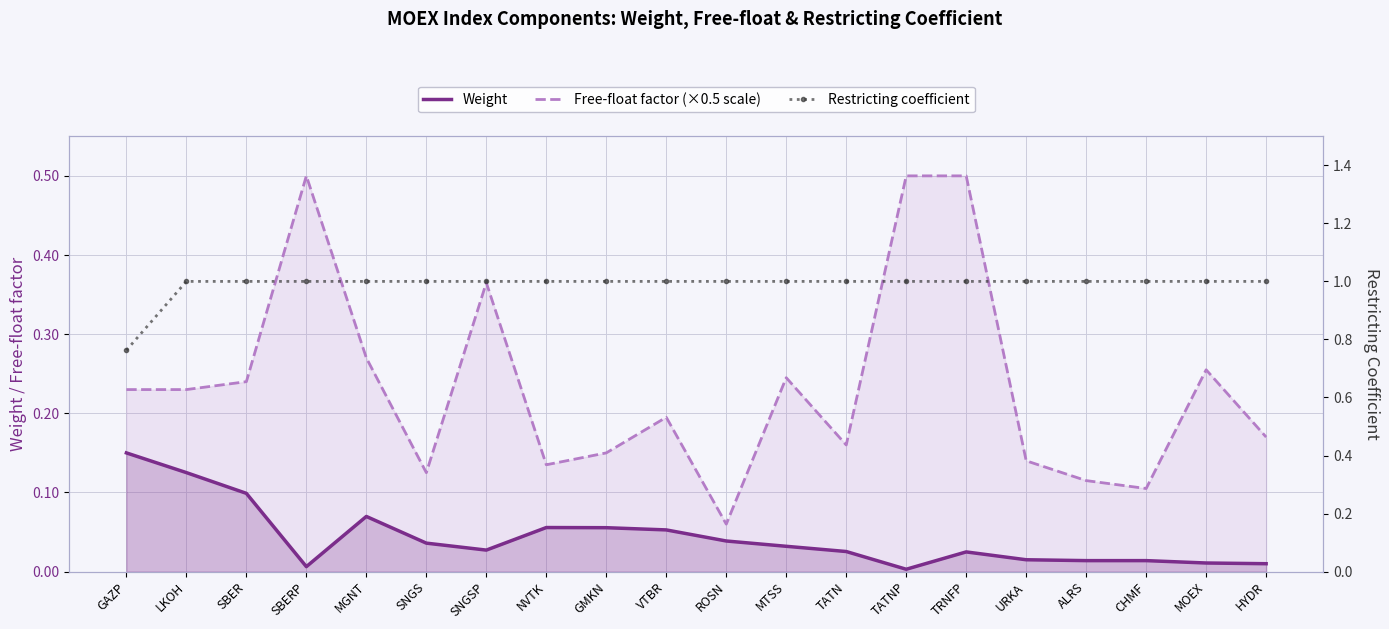

Which category has the highest value in the Restricting coefficient series?

LKOH